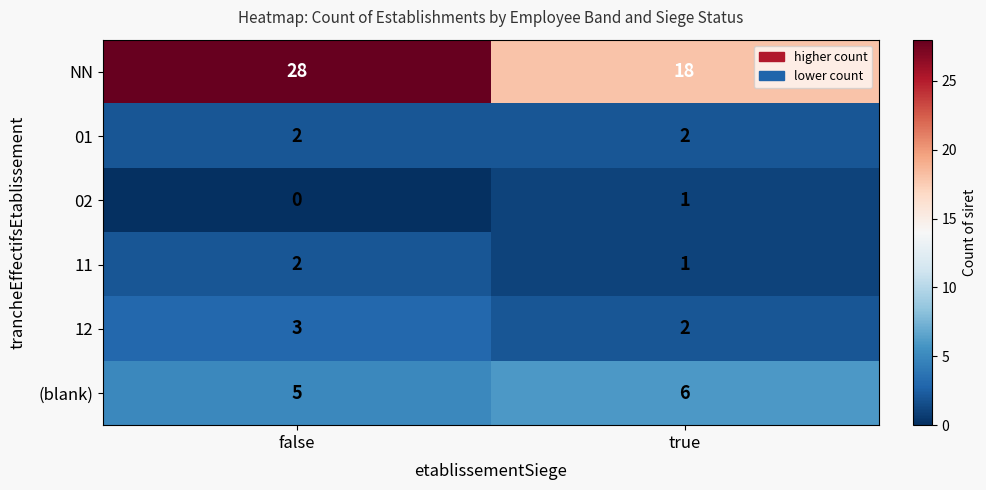

The value of 12 at true is 2. True or false?

True